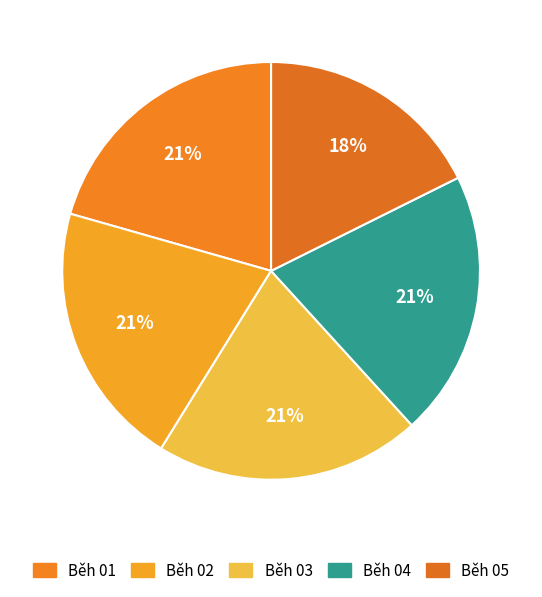

Which slice is the largest?

Běh 01